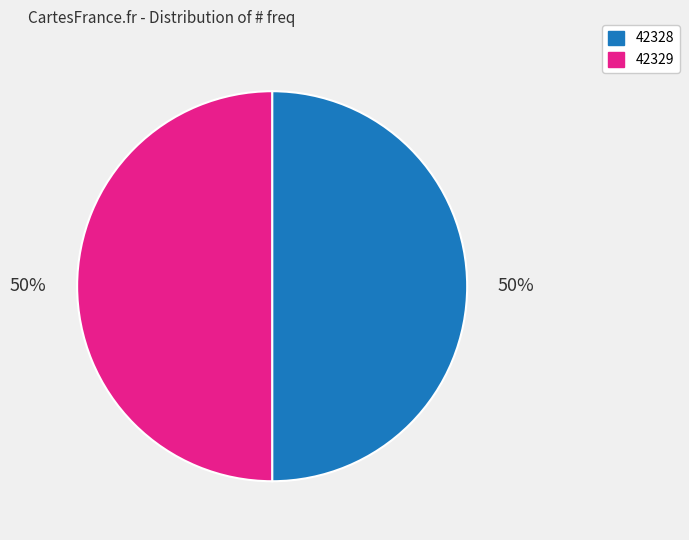

To the nearest percent, what is the average slice percentage?

50%